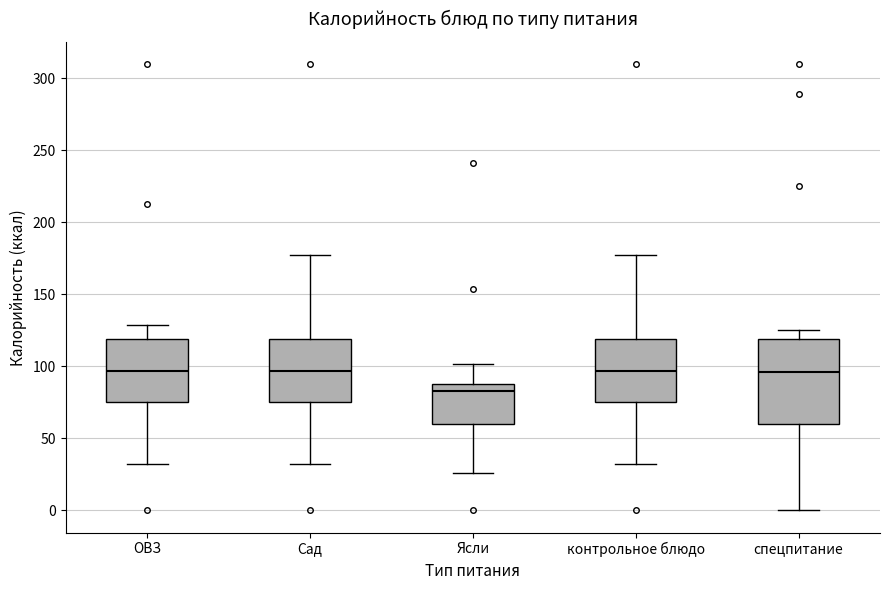

Reading left to right, read every box against the y-axis: the position of its median line, the range the box covers, and the ends of its whiskers. The values are not printed on the chart, so give them approximately, as read against the axis.

ОВЗ: median 95, box 75 to 120, whiskers 30 to 130
Сад: median 95, box 75 to 120, whiskers 30 to 175
Ясли: median 85 (just below the box's upper edge), box 60 to 85, whiskers 25 to 100
контрольное блюдо: median 95, box 75 to 120, whiskers 30 to 175
спецпитание: median 95, box 60 to 120, whiskers 0 to 125